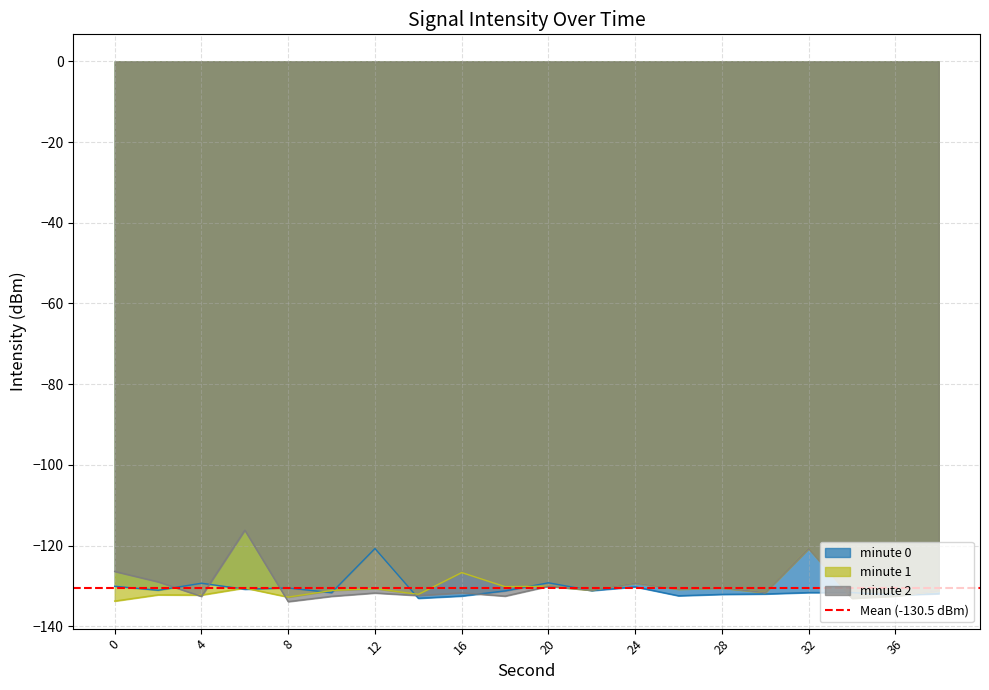

Which has a higher value, 30 or 14?

30